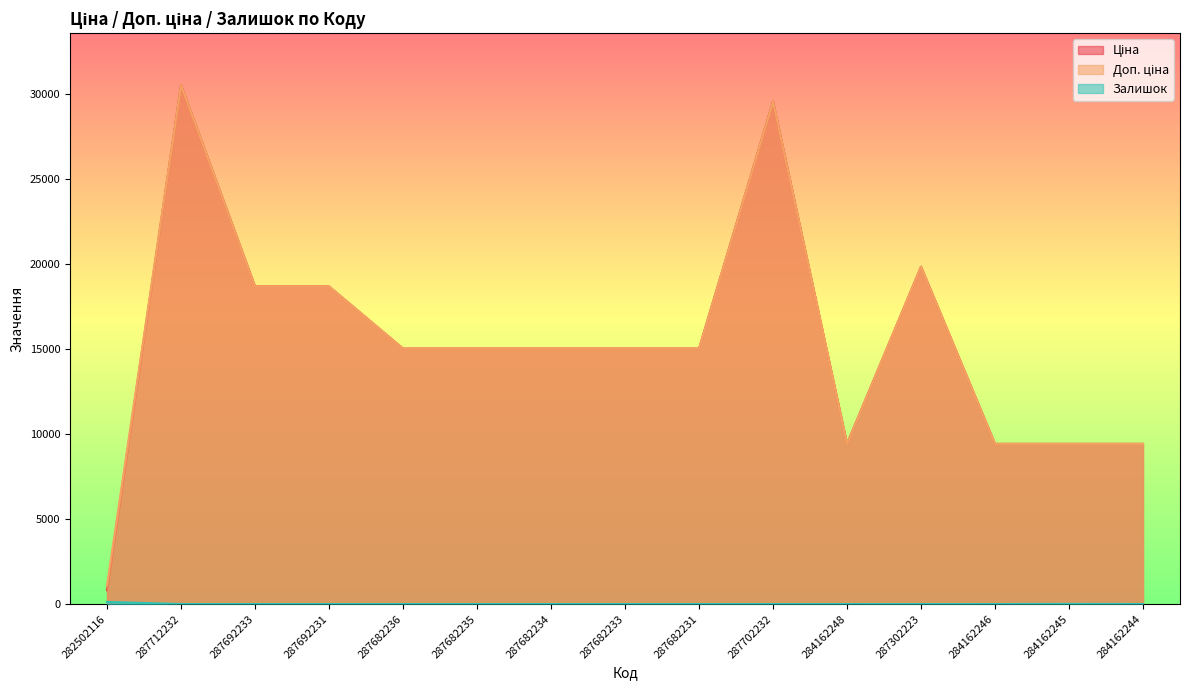

The Ціна series shows 9416.9 at 284162245. True or false?

True